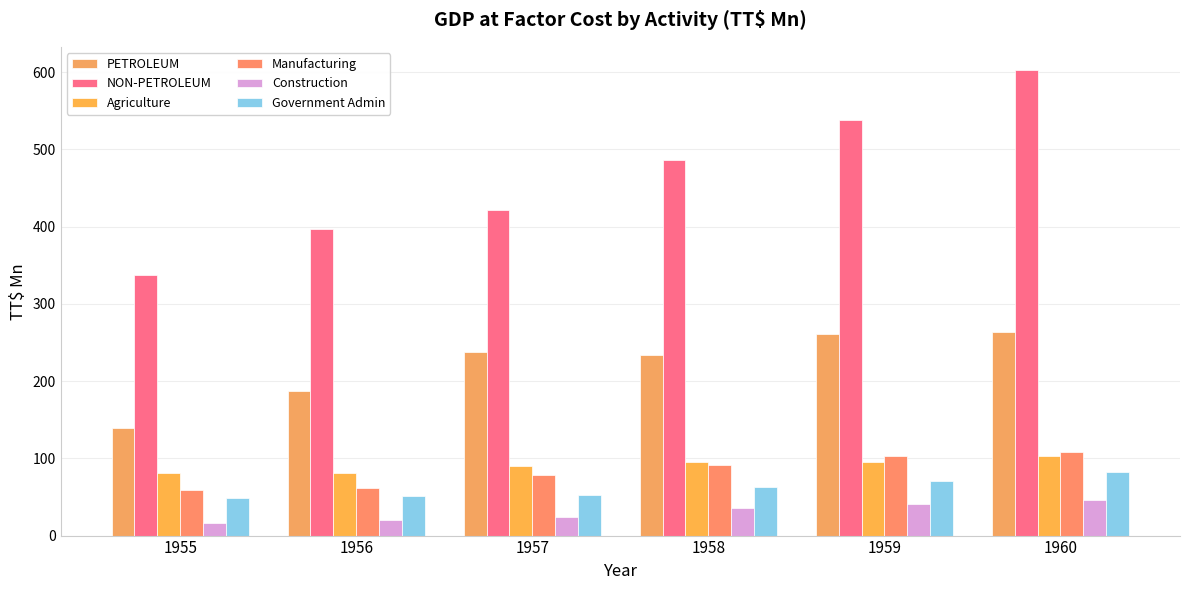

Reading left to right, extract all data points from this chart.

PETROLEUM: 1955=138.9	1956=187.1	1957=237.1	1958=233.3	1959=261.4	1960=263.4
NON-PETROLEUM: 1955=337.2	1956=396.2	1957=422.0	1958=486.1	1959=537.7	1960=602.5
Agriculture: 1955=81.0	1956=81.0	1957=90.0	1958=94.7	1959=94.9	1960=102.8
Manufacturing: 1955=59.4	1956=61.2	1957=77.9	1958=91.3	1959=103.1	1960=108.2
Construction: 1955=16.7	1956=20.1	1957=24.3	1958=36.1	1959=40.4	1960=46.2
Government Admin: 1955=48.6	1956=51.2	1957=52.6	1958=63.4	1959=70.8	1960=82.5